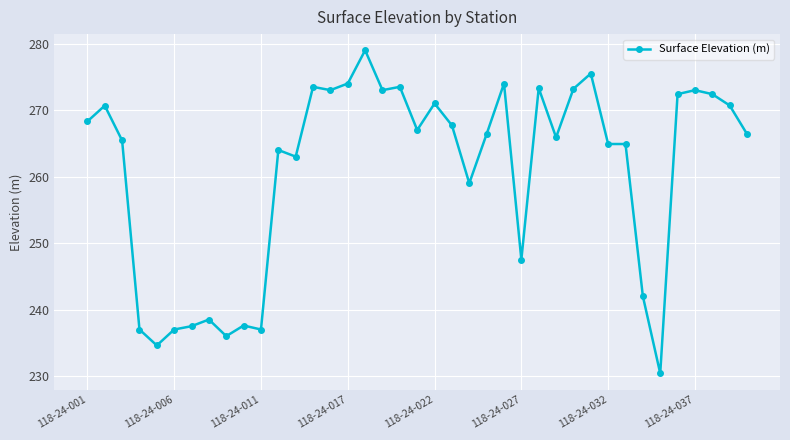

What is the average value?

260.8